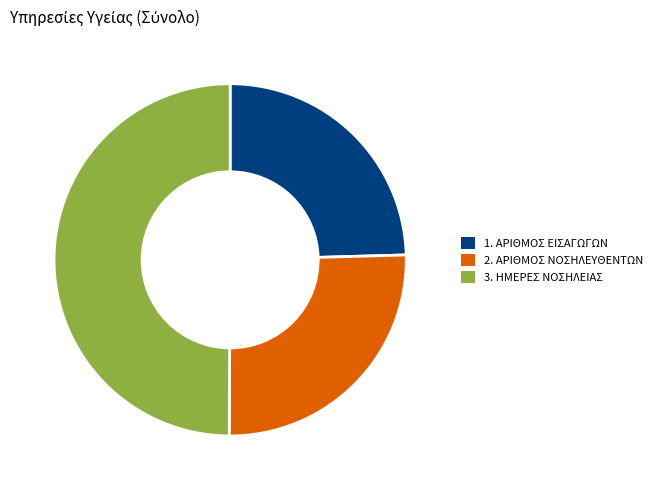

Which category has the smallest portion of the pie?

1. ΑΡΙΘΜΟΣ ΕΙΣΑΓΩΓΩΝ